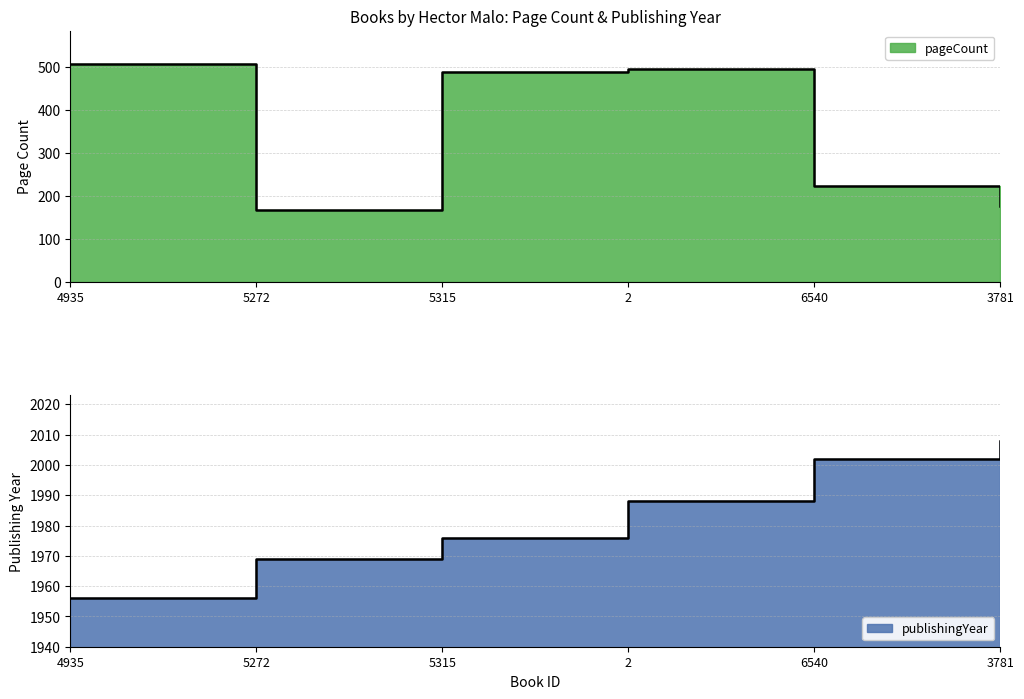

Reading left to right, extract all data points from this chart.

pageCount: 508	168	488	496	224	176
publishingYear: 1956	1969	1976	1988	2002	2008